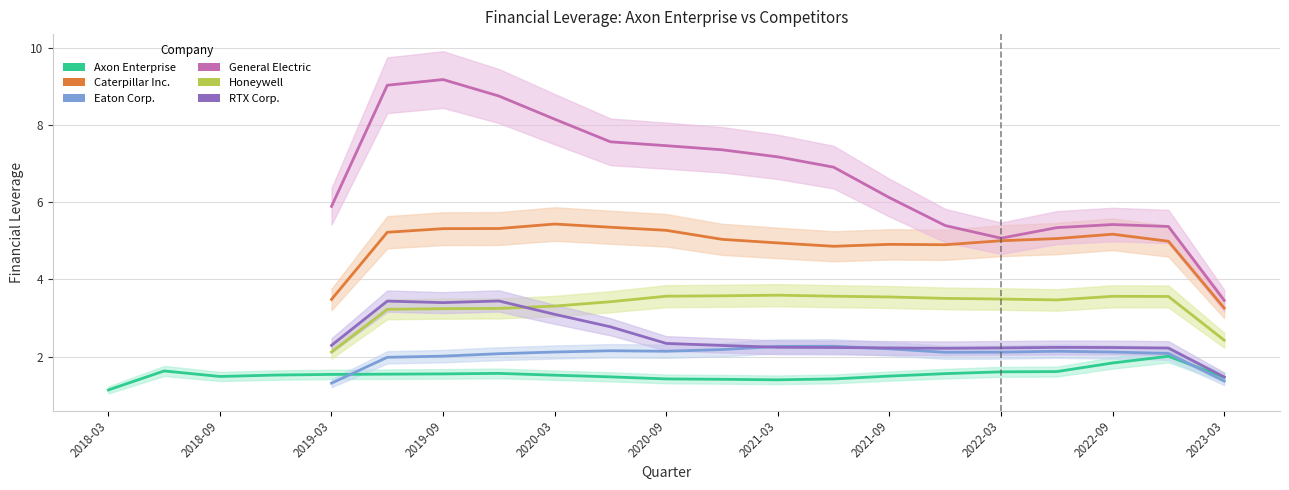

Which series has the largest range (max minus min)?

General Electric